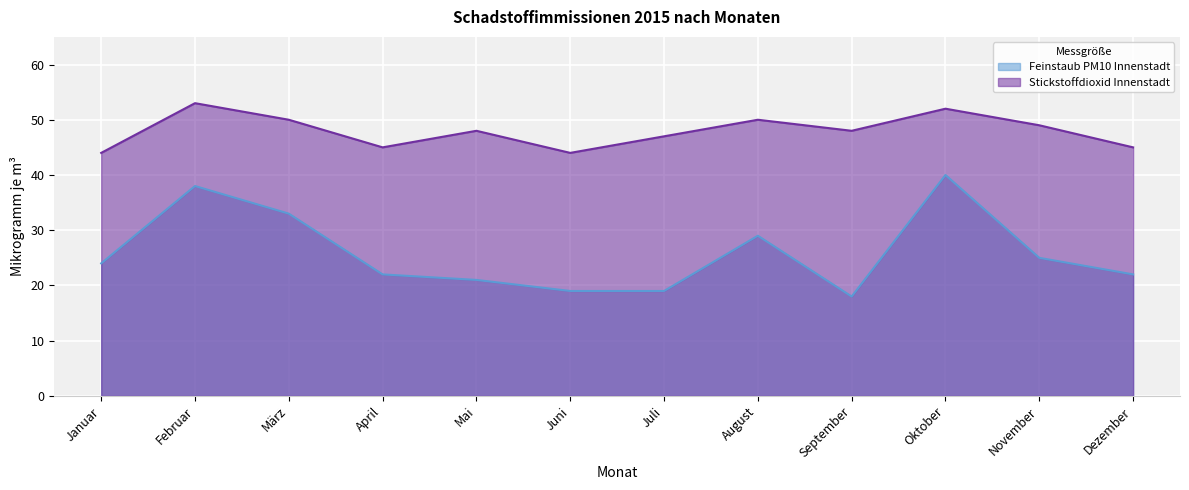

Is the value of Stickstoffdioxid Innenstadt at Oktober greater than the value of Feinstaub PM10 Innenstadt at Juni?

Yes